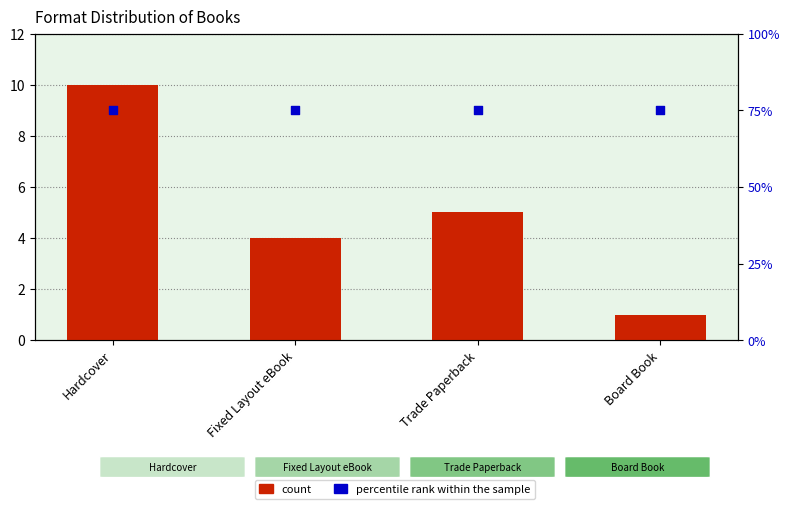

Is the value of percentile rank within the sample at Trade Paperback greater than the value of count at Fixed Layout eBook?

Yes